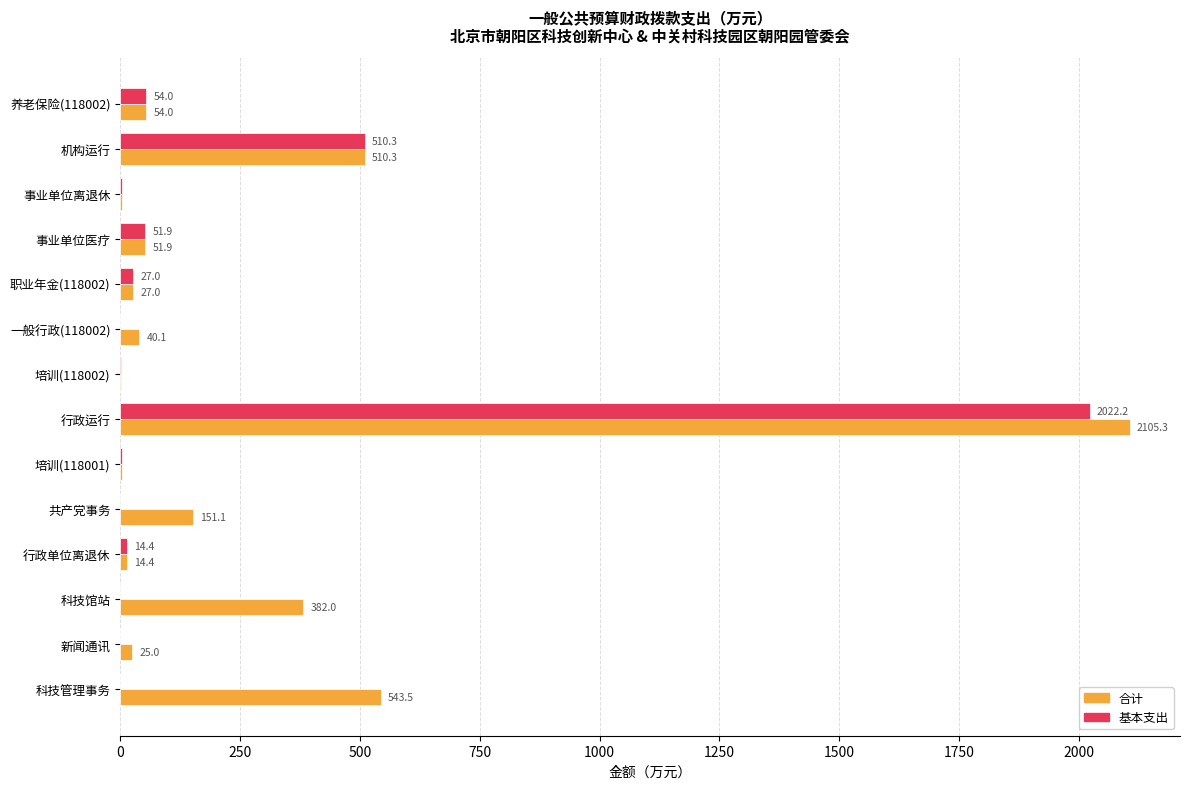

Is it true that 基本支出 equals 27.0 at 职业年金(118002)?

True